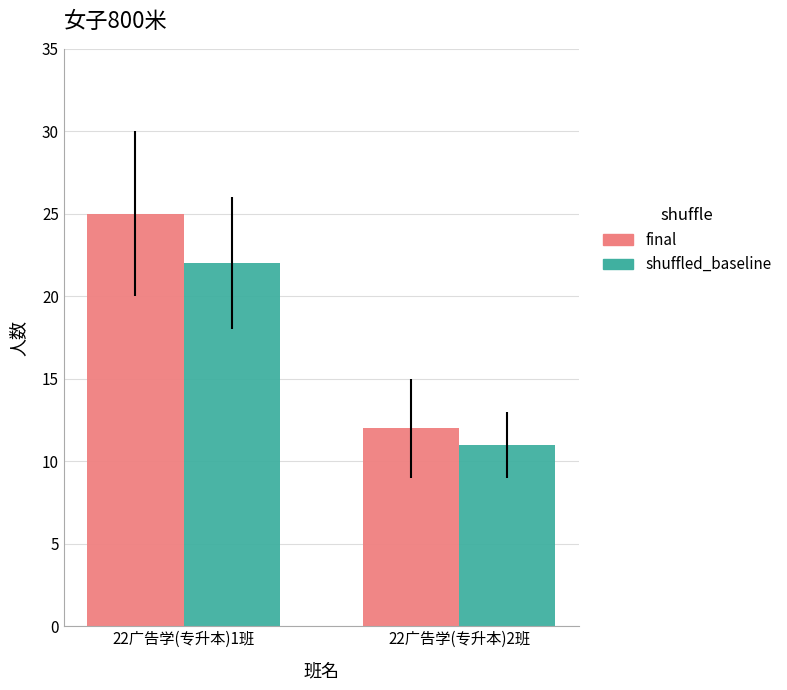

Which series has the largest total across all categories?

final